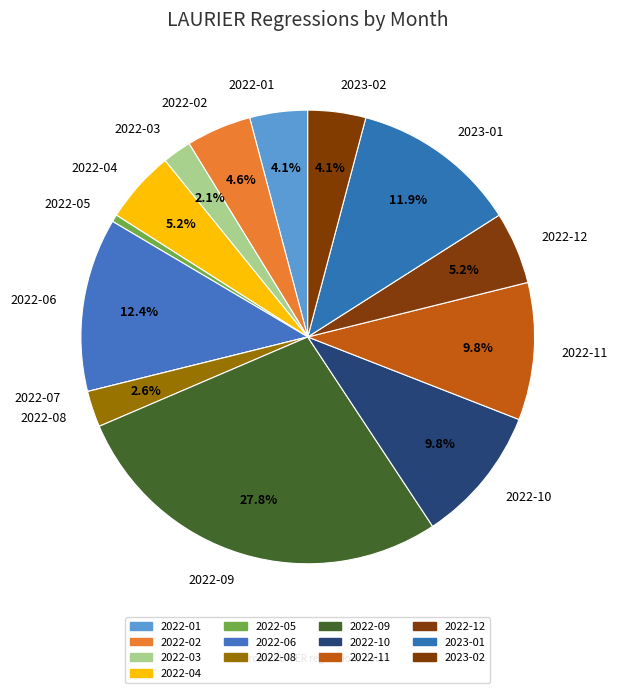

Which slice is the largest?

2022-09